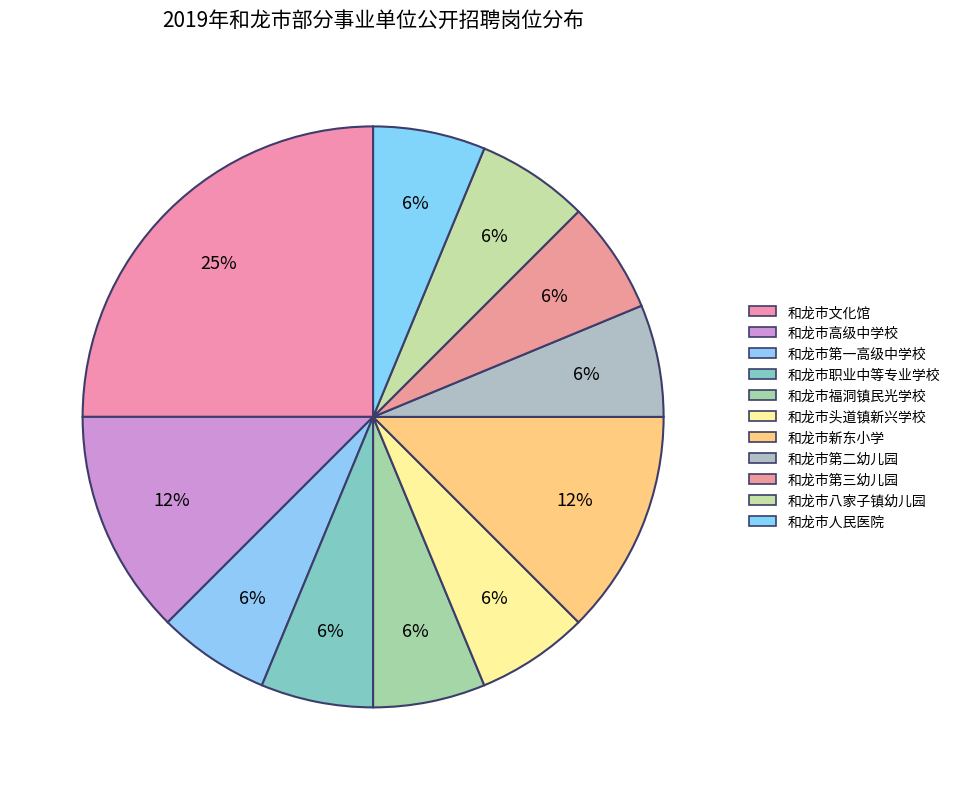

Count the number of slices in the pie.

11